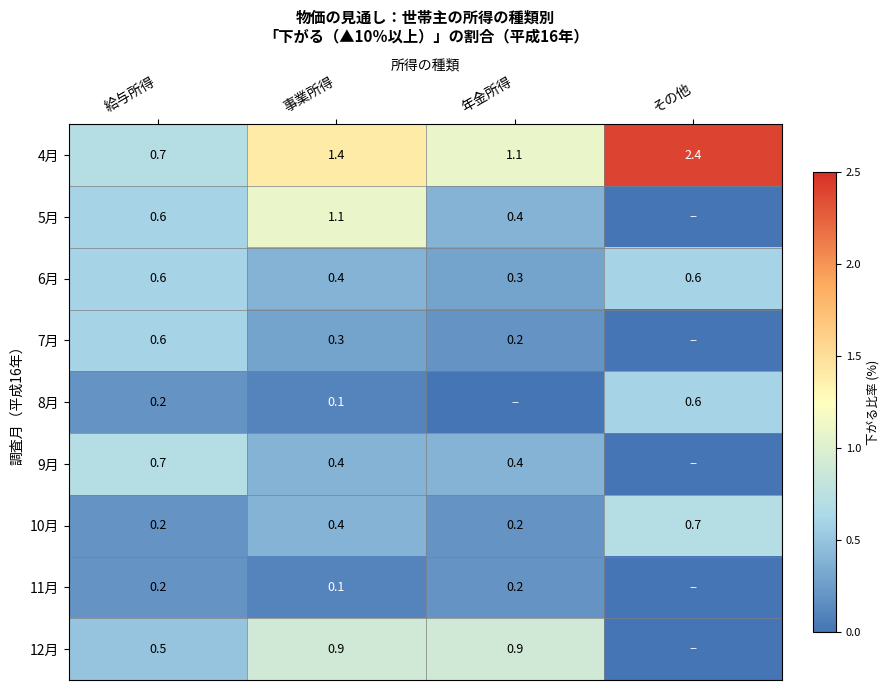

How many data points in 4月 are above 1?

3